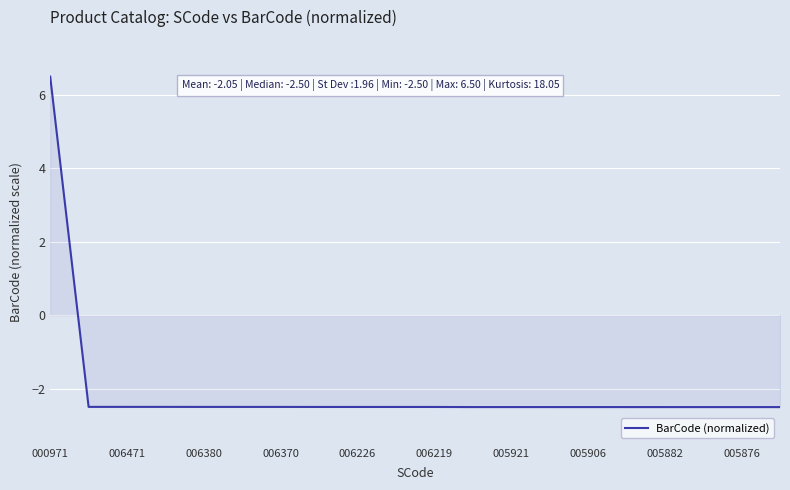

What is the smallest value displayed?

-2.5